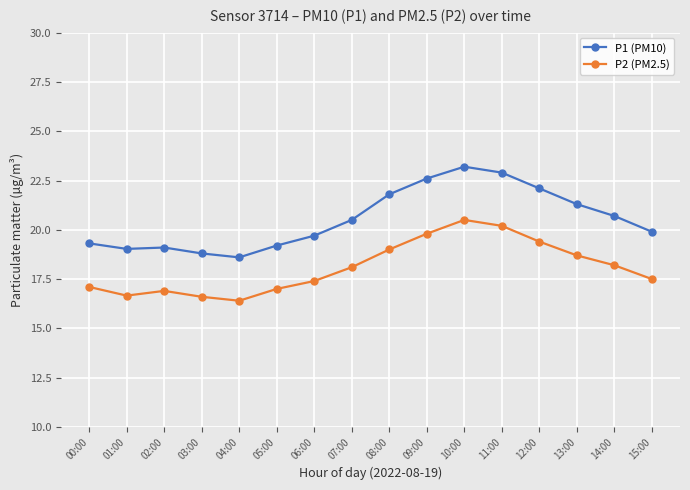

Which series changed the most between 07:00 and 09:00?

P1 (PM10)